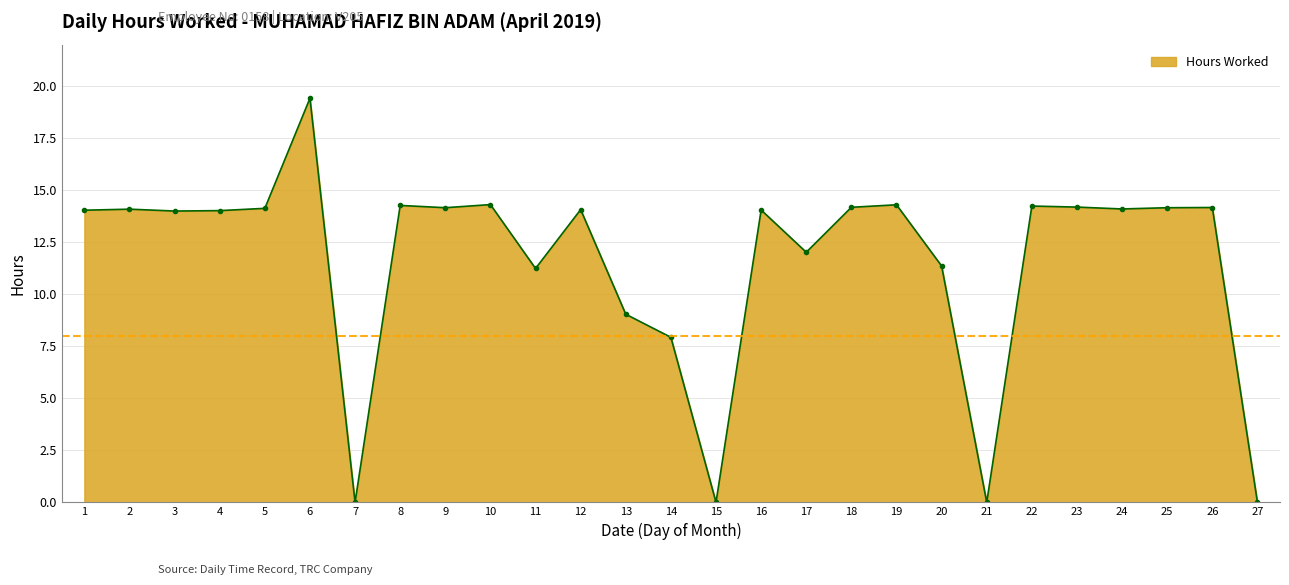

True or false: the data shows 23.1 at 22.

False